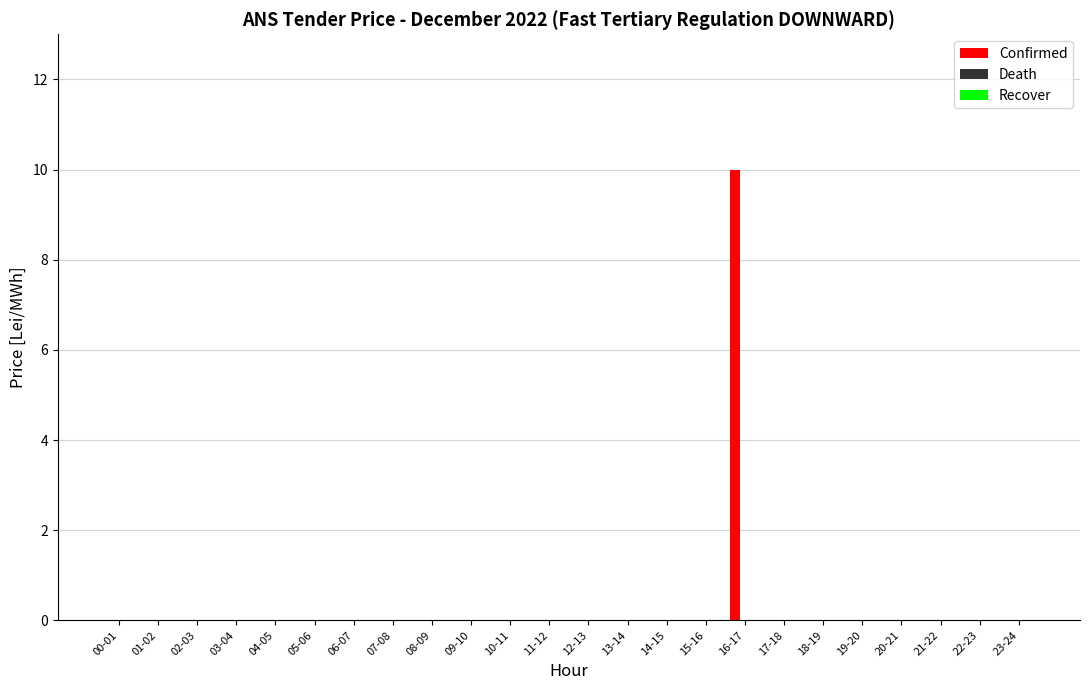

The value at 14-15 is -4. True or false?

False